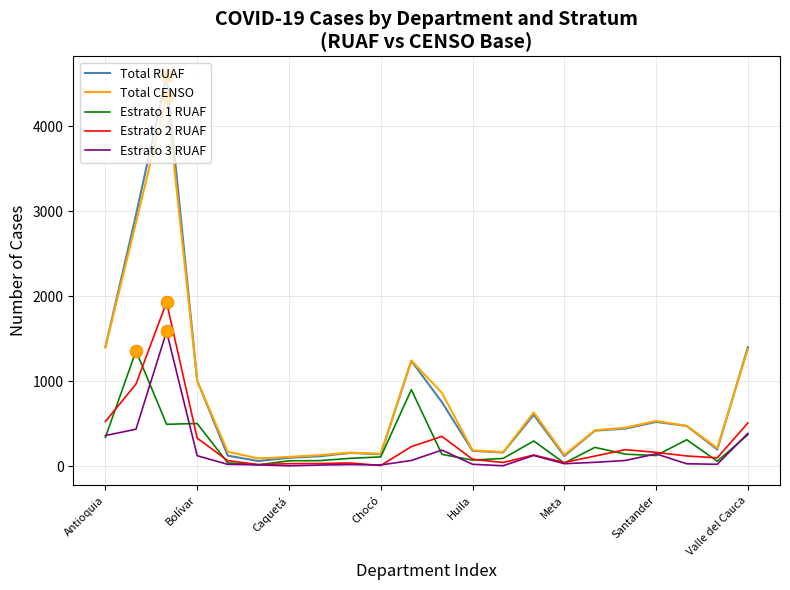

Which series has the widest spread of values?

Total RUAF